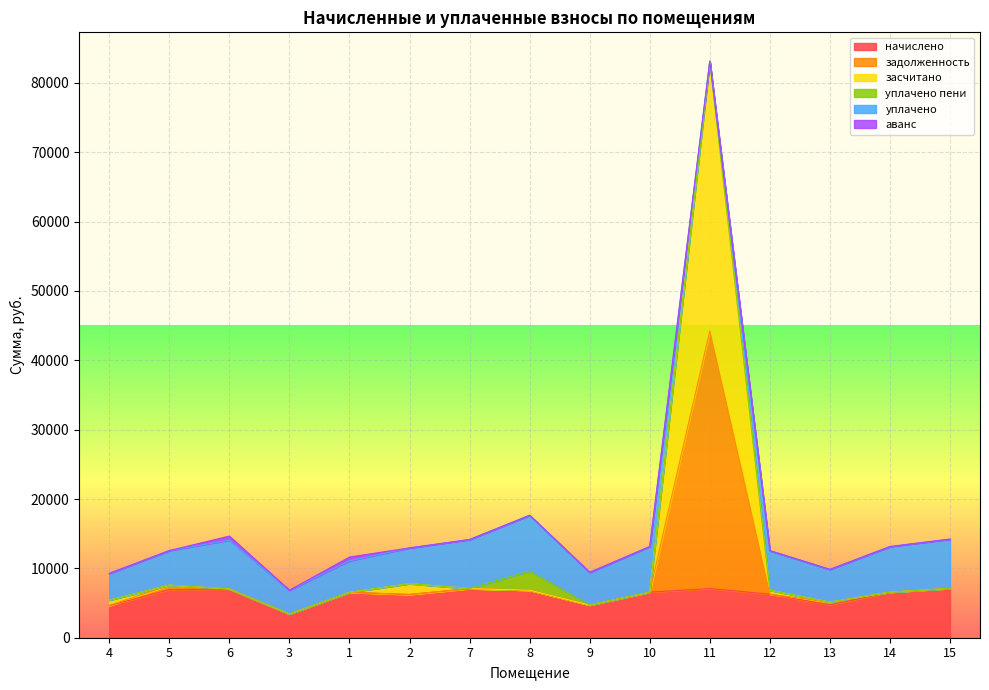

Which series has the widest spread of values?

задолженность